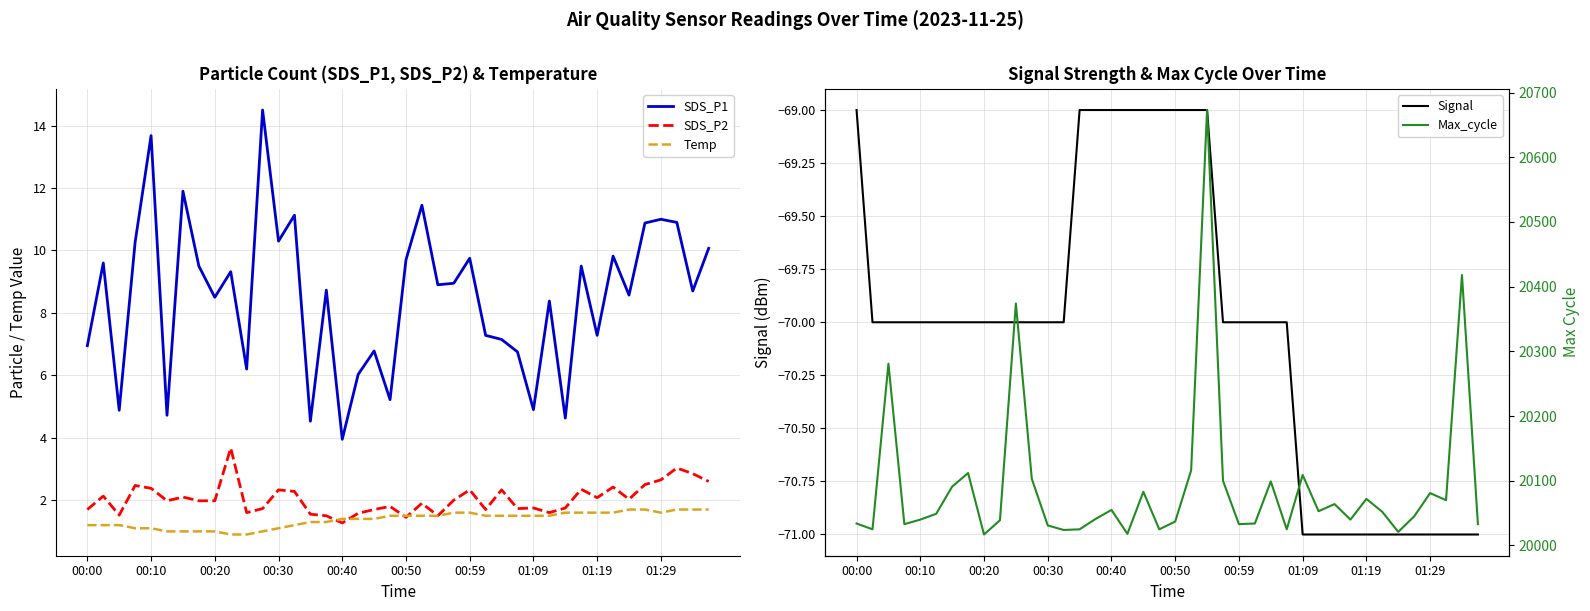

At which label does SDS_P2 reach its minimum?

00:40